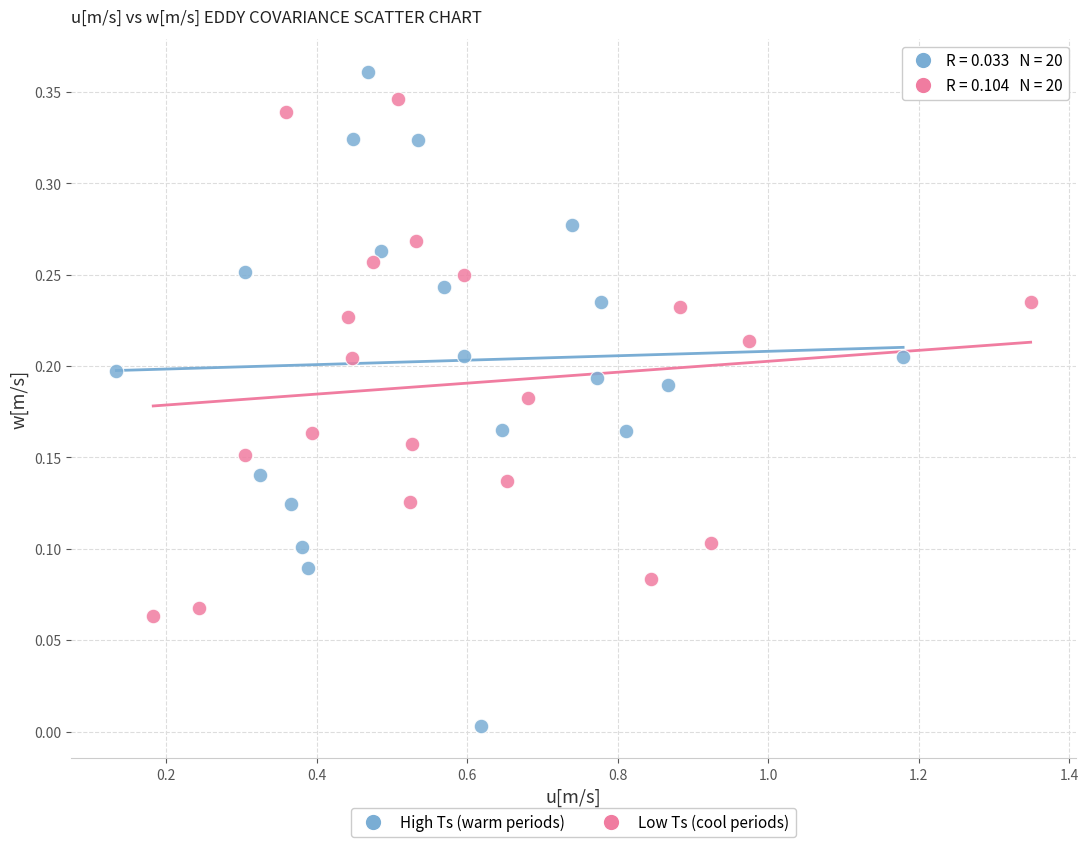

Which series reaches the maximum Y coordinate?

High Ts (warm periods)